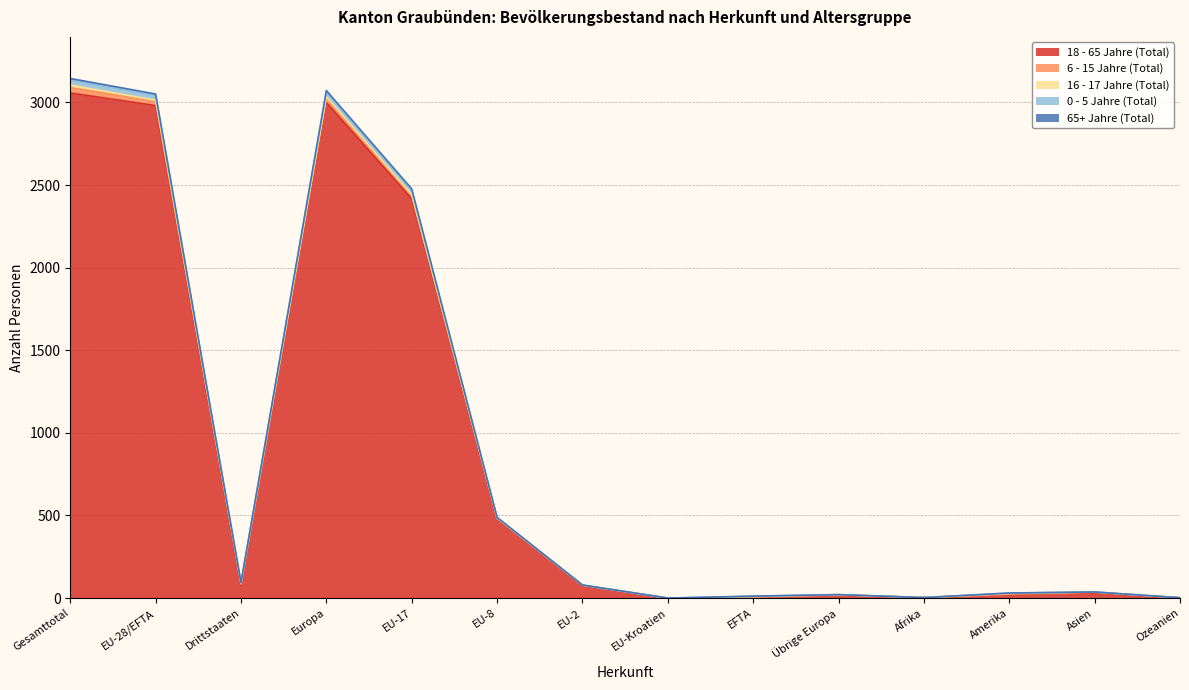

Is the value of 65+ Jahre (Total) at EFTA greater than the value of 18 - 65 Jahre (Total) at Ozeanien?

Yes